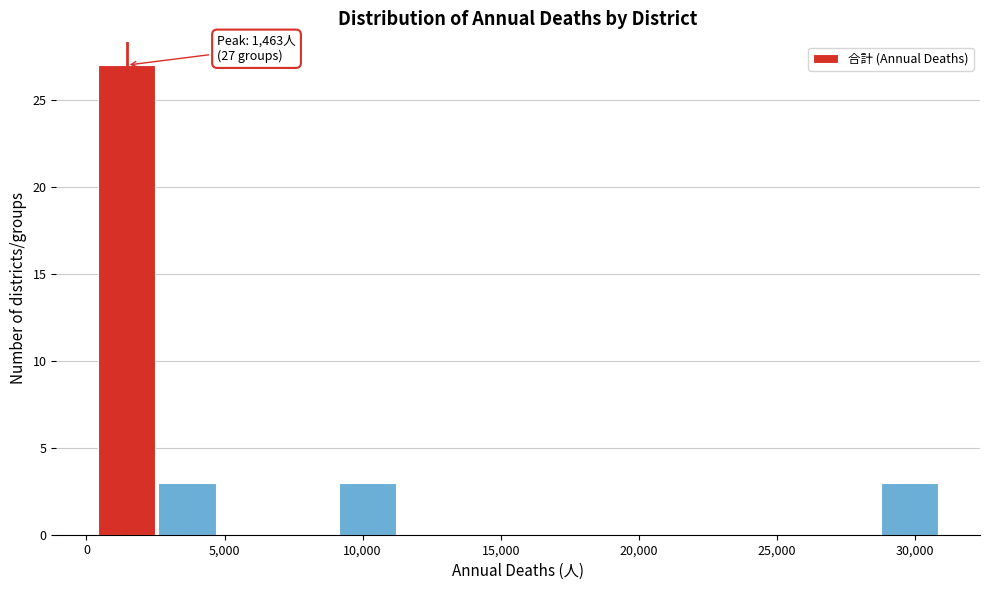

Over which range of the x-axis is the bar tallest?

500 to 2500